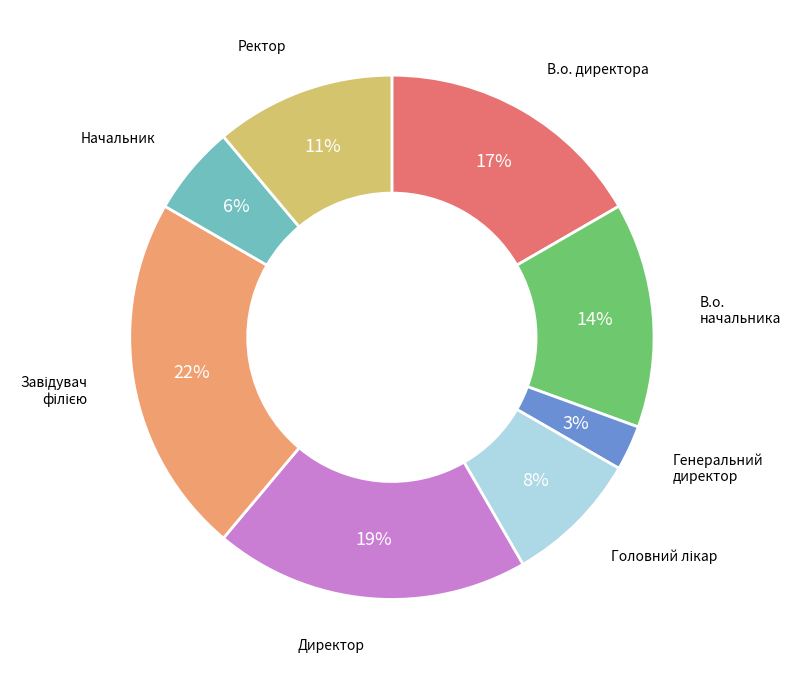

How many segments does this pie chart have?

8